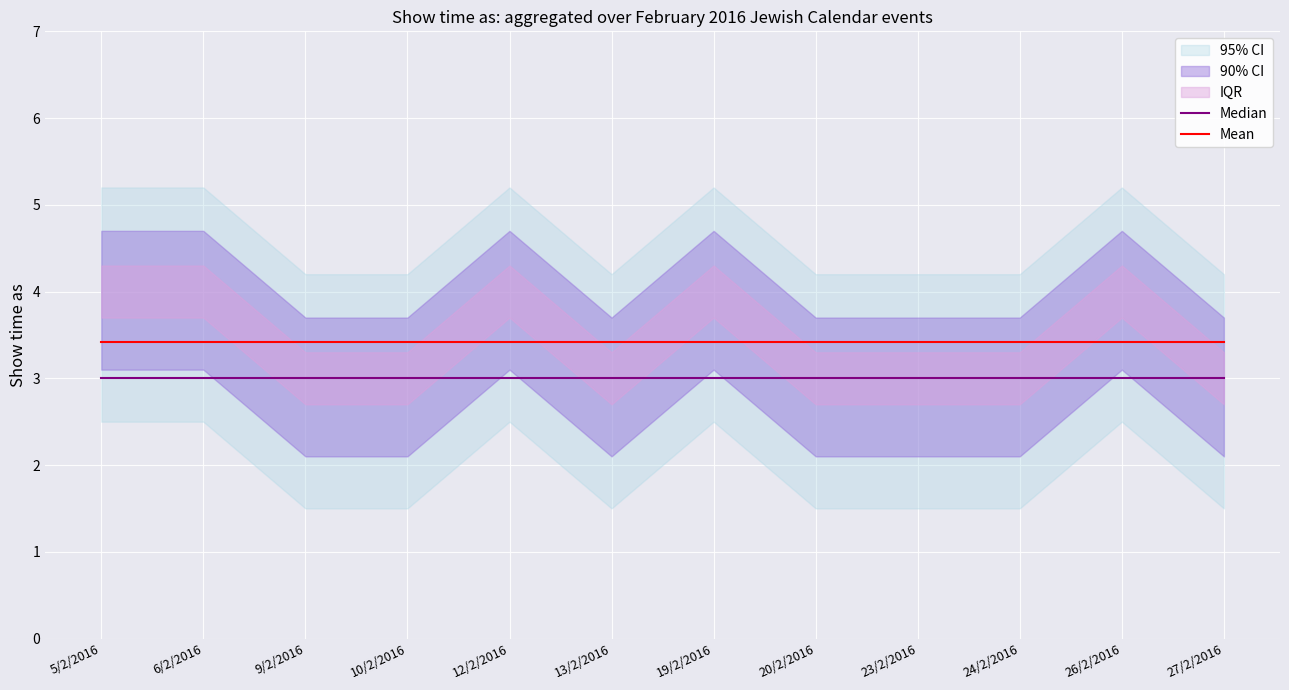

Which series changed the most between 5/2/2016 and 12/2/2016?

Median